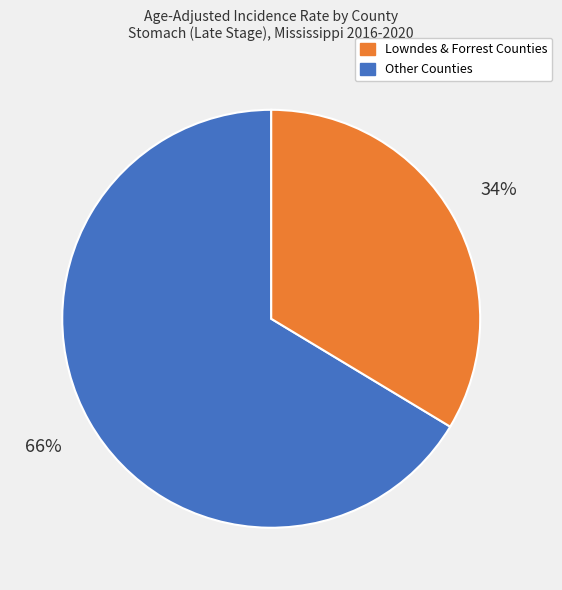

Is there a majority slice in this chart?

Yes